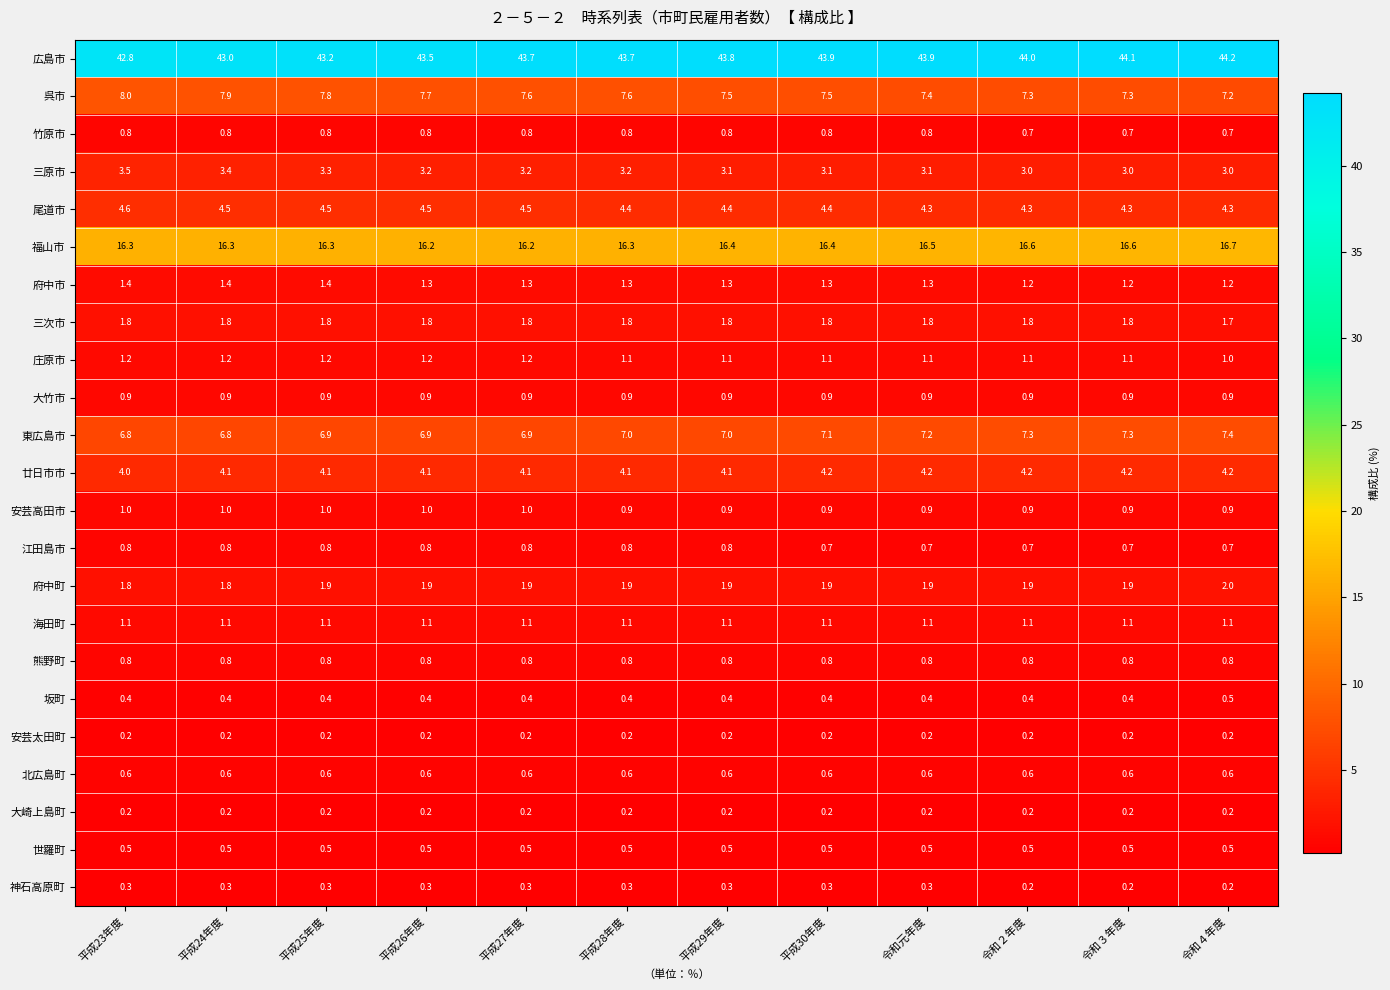

Read the 府中町 value at 令和元年度.

1.9